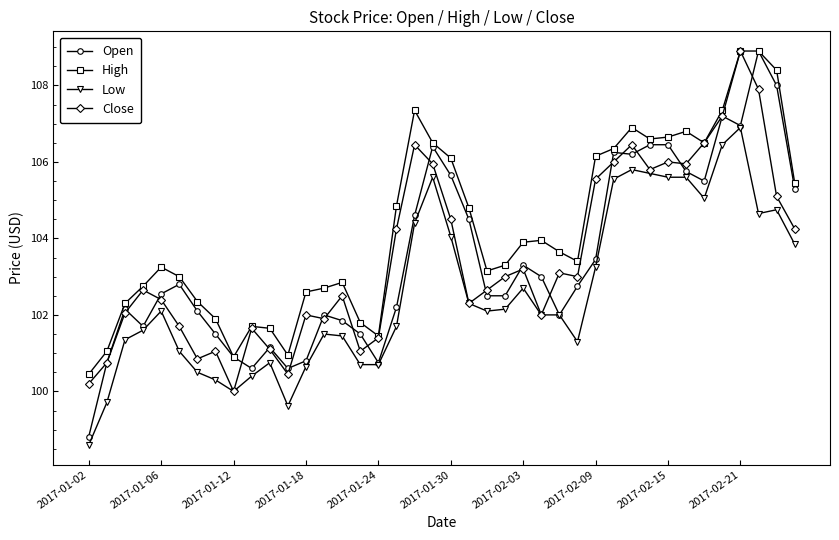

Which series has the largest range (max minus min)?

Open